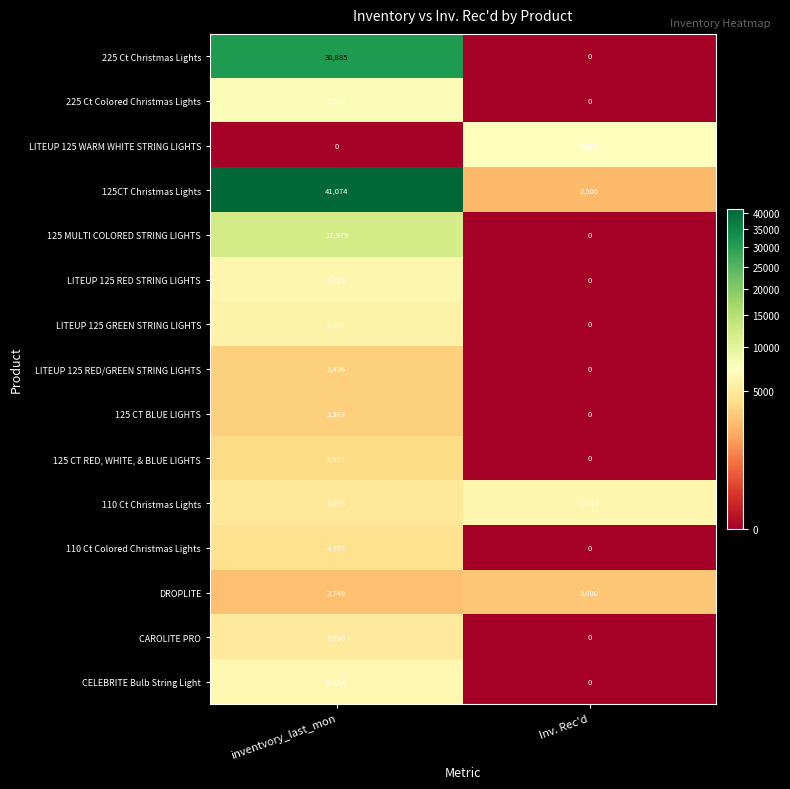

Is it true that 125 CT RED, WHITE, & BLUE LIGHTS equals 3997 at inventvory_last_mon?

True